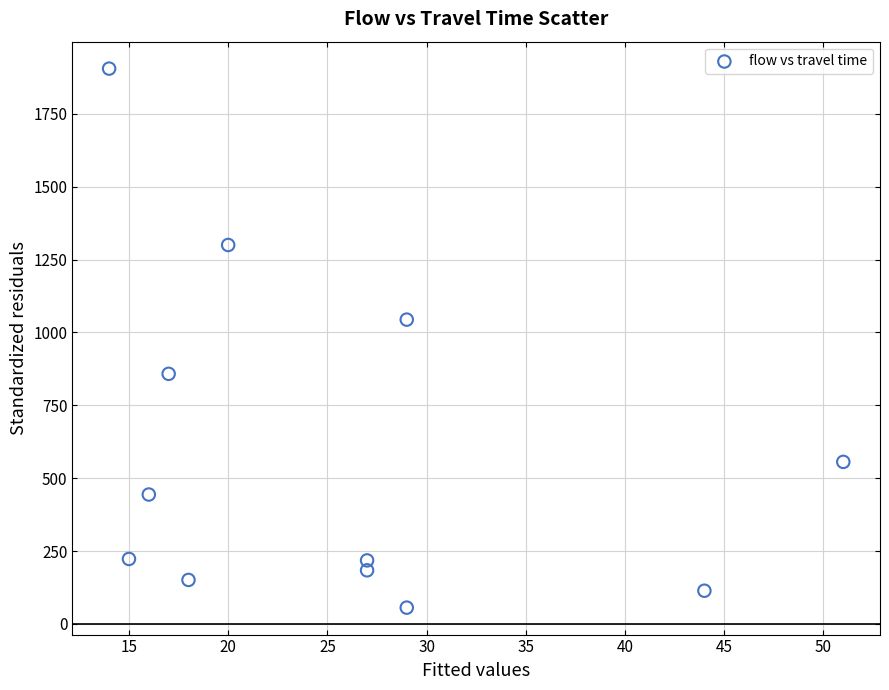

What is the average Y value?

588